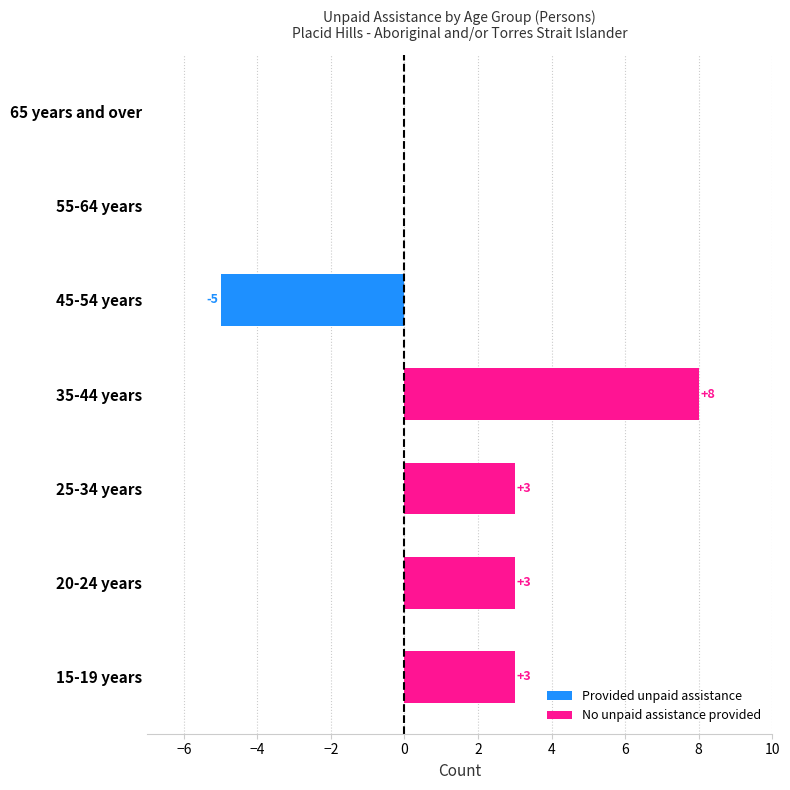

What is the sum of the Provided unpaid assistance values at 45-54 years and 55-64 years?

-5